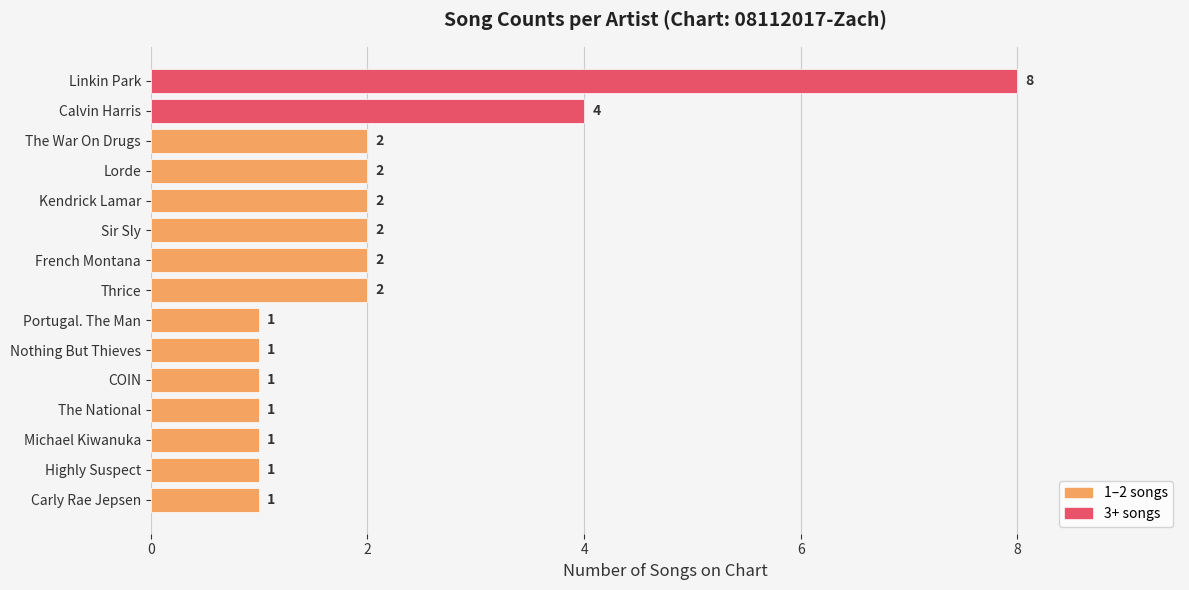

What is the ratio of the value at Portugal. The Man to the value at Nothing But Thieves?

1.0